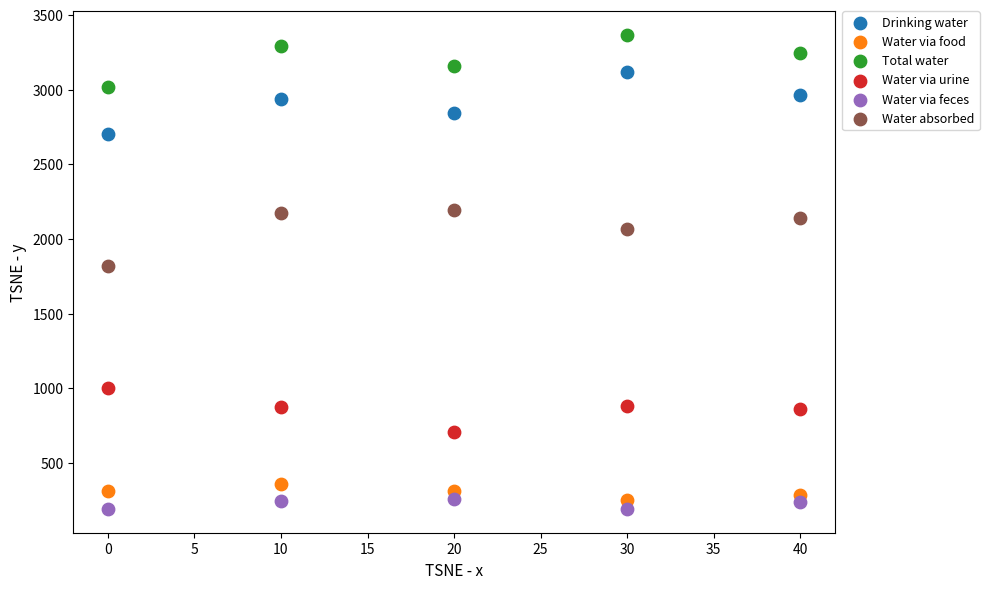

Which series reaches the minimum Y coordinate?

Water via feces